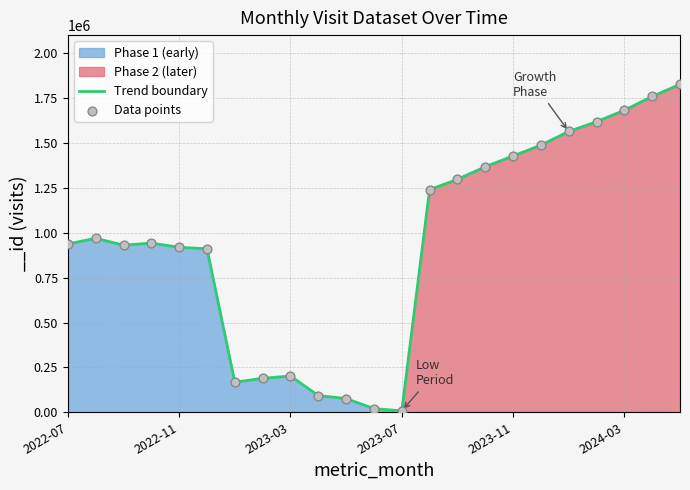

What is the highest value of the Trend boundary series?

1826724